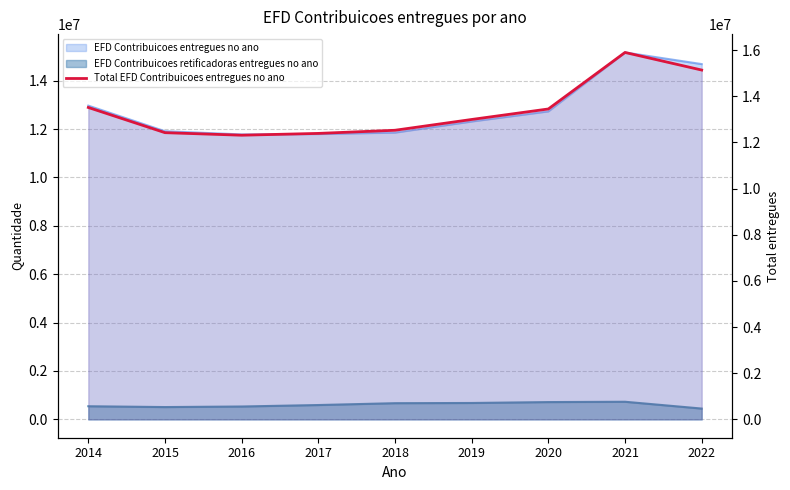

How many lines are shown in the chart?

1